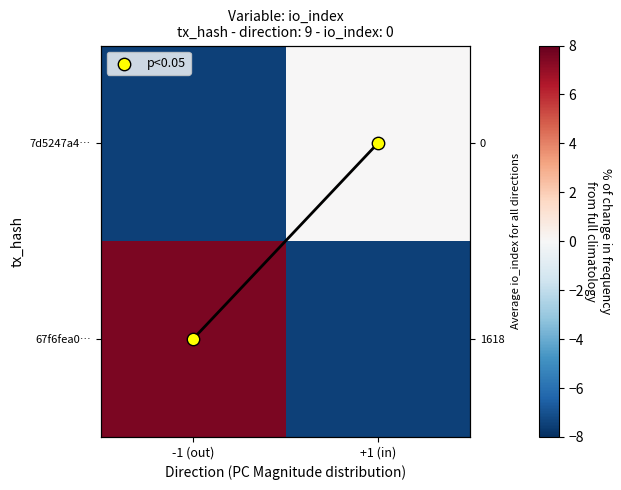

Is it true that p<0.05 equals 0.0 at -1 (out)?

True